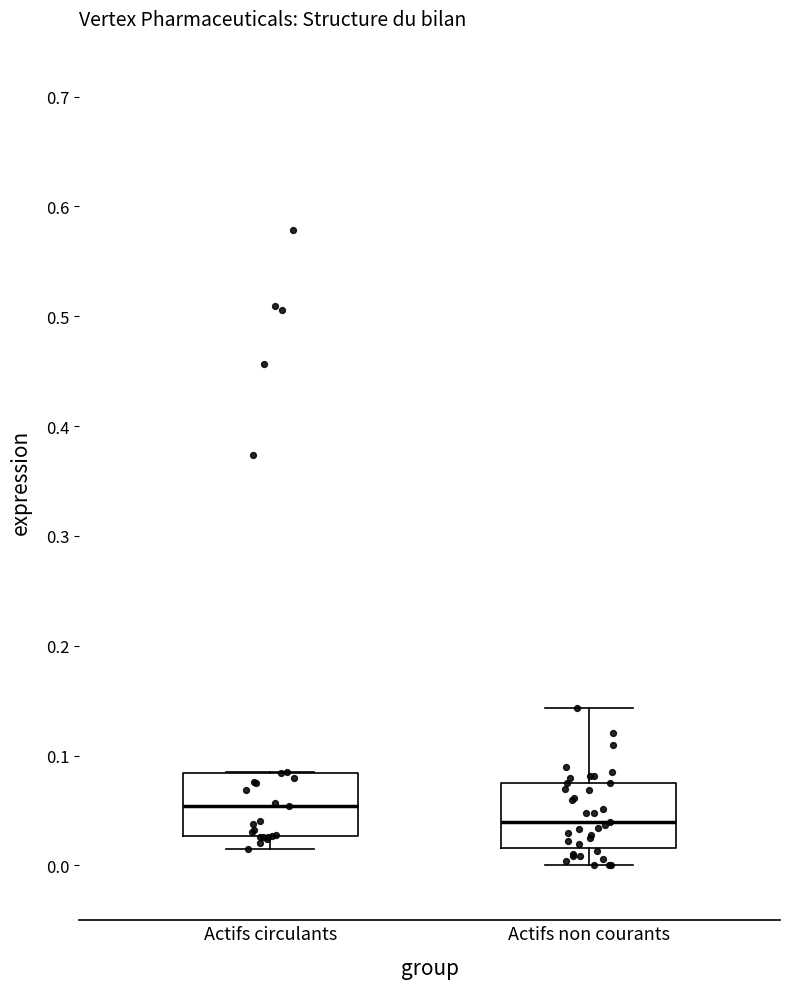

Where does the median line of the box for Actifs non courants sit on the y-axis? The values are not printed on the chart, so give them approximately, as read against the axis.

0.04